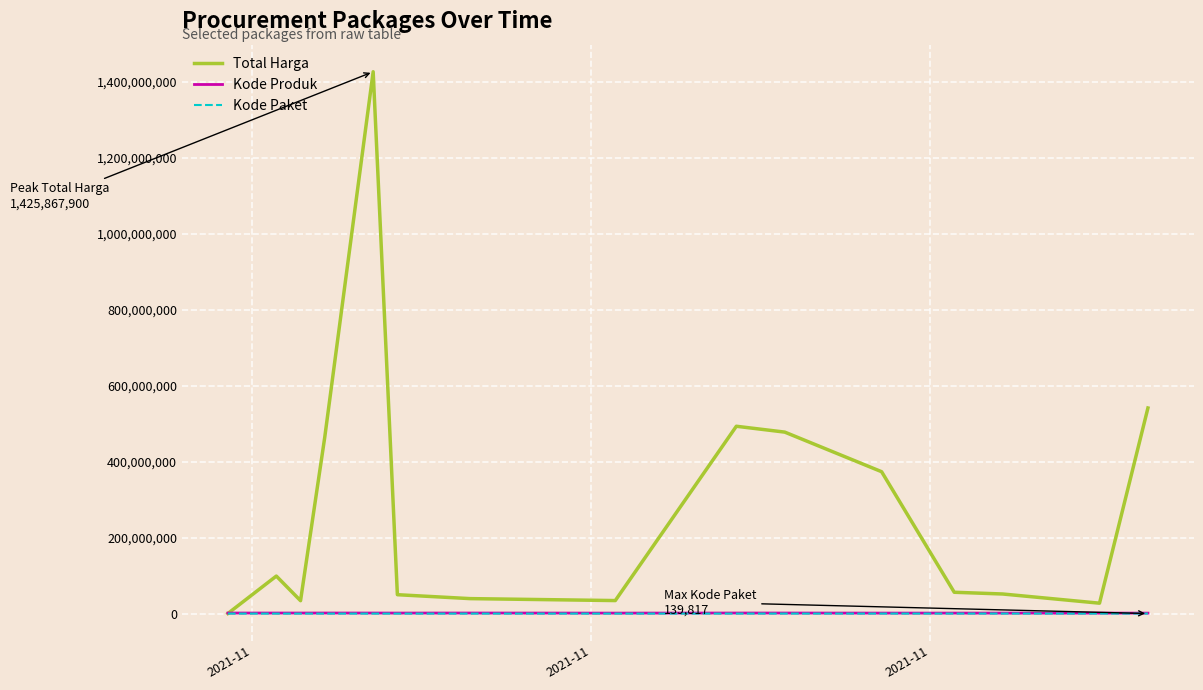

Which series has the largest range (max minus min)?

Total Harga